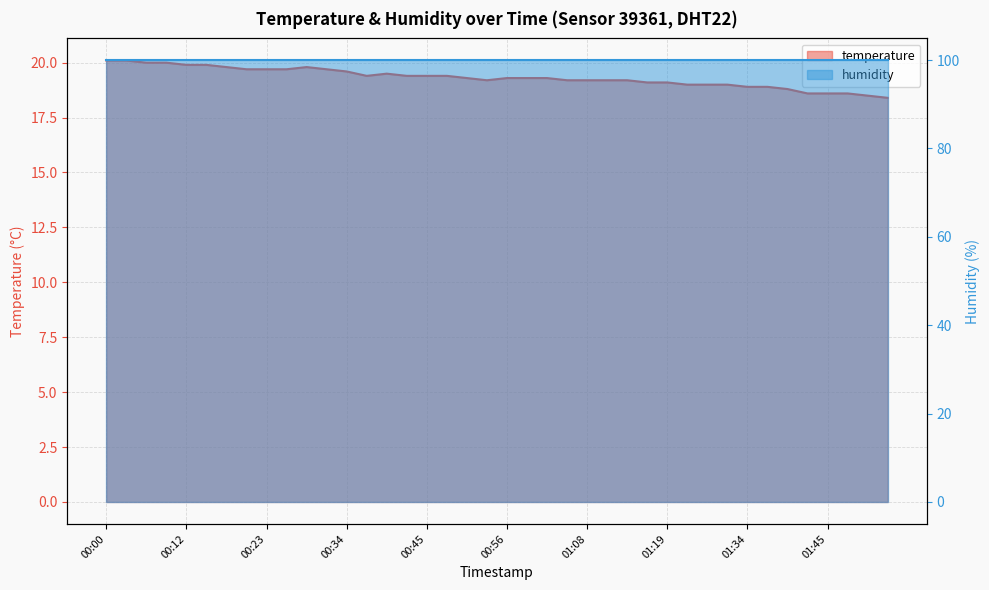

What position from the left is 00:53?

20